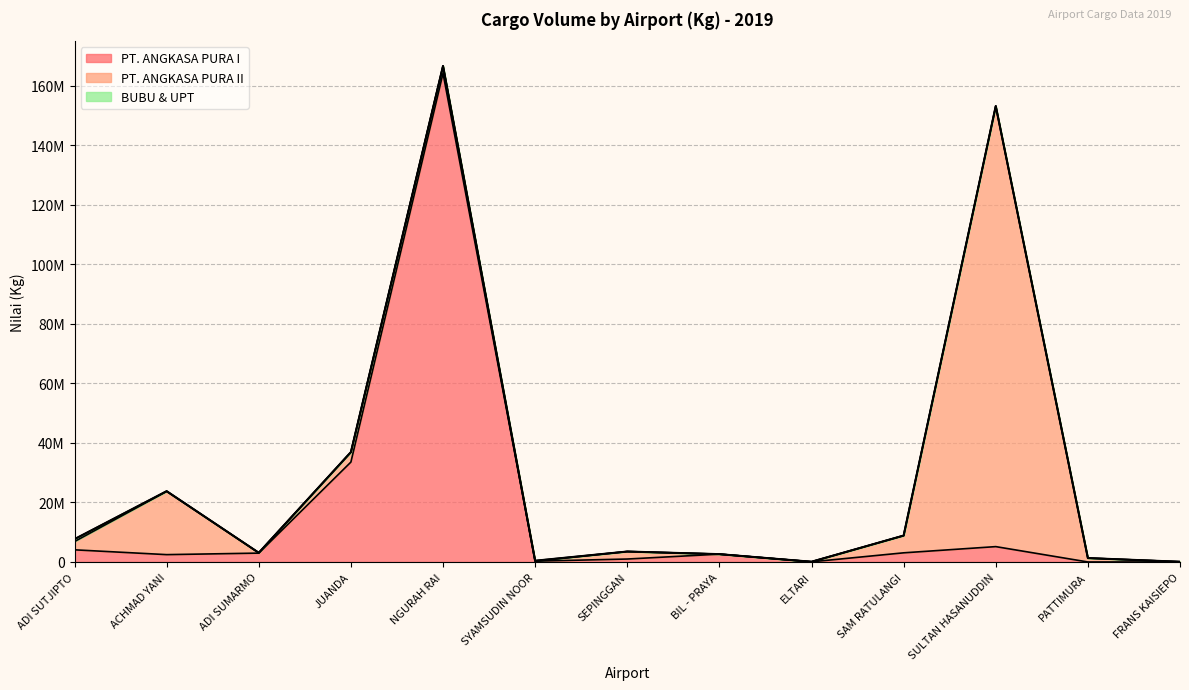

What is the spread (max minus min) of values at ELTARI?

53982